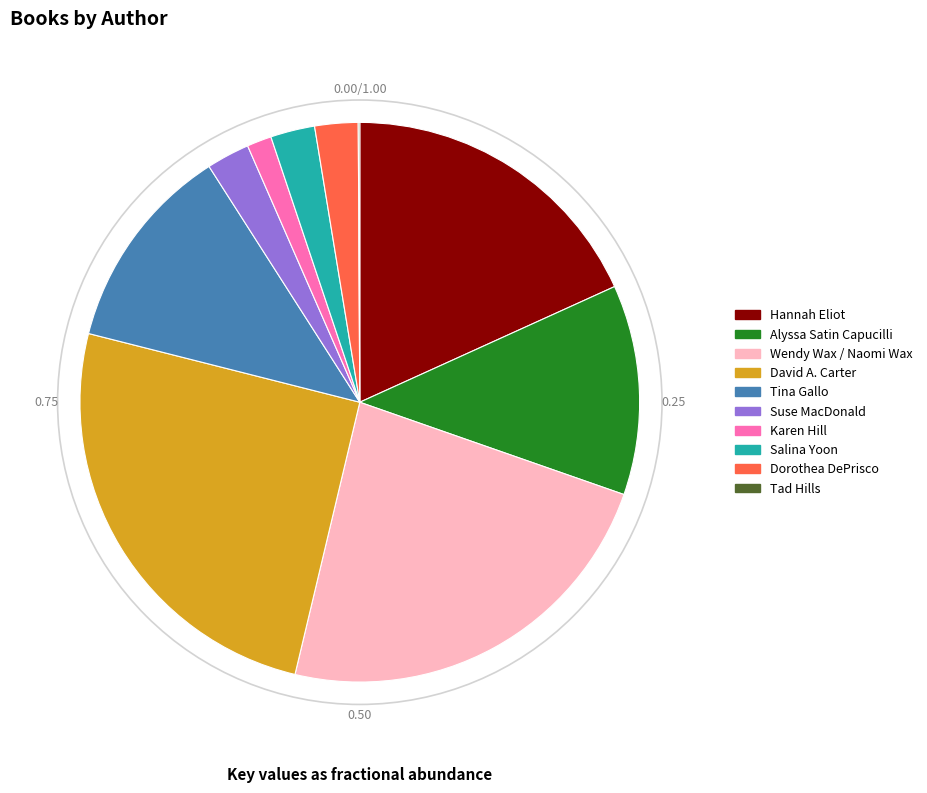

Combined, do Dorothea DePrisco and Salina Yoon account for over 50%?

No